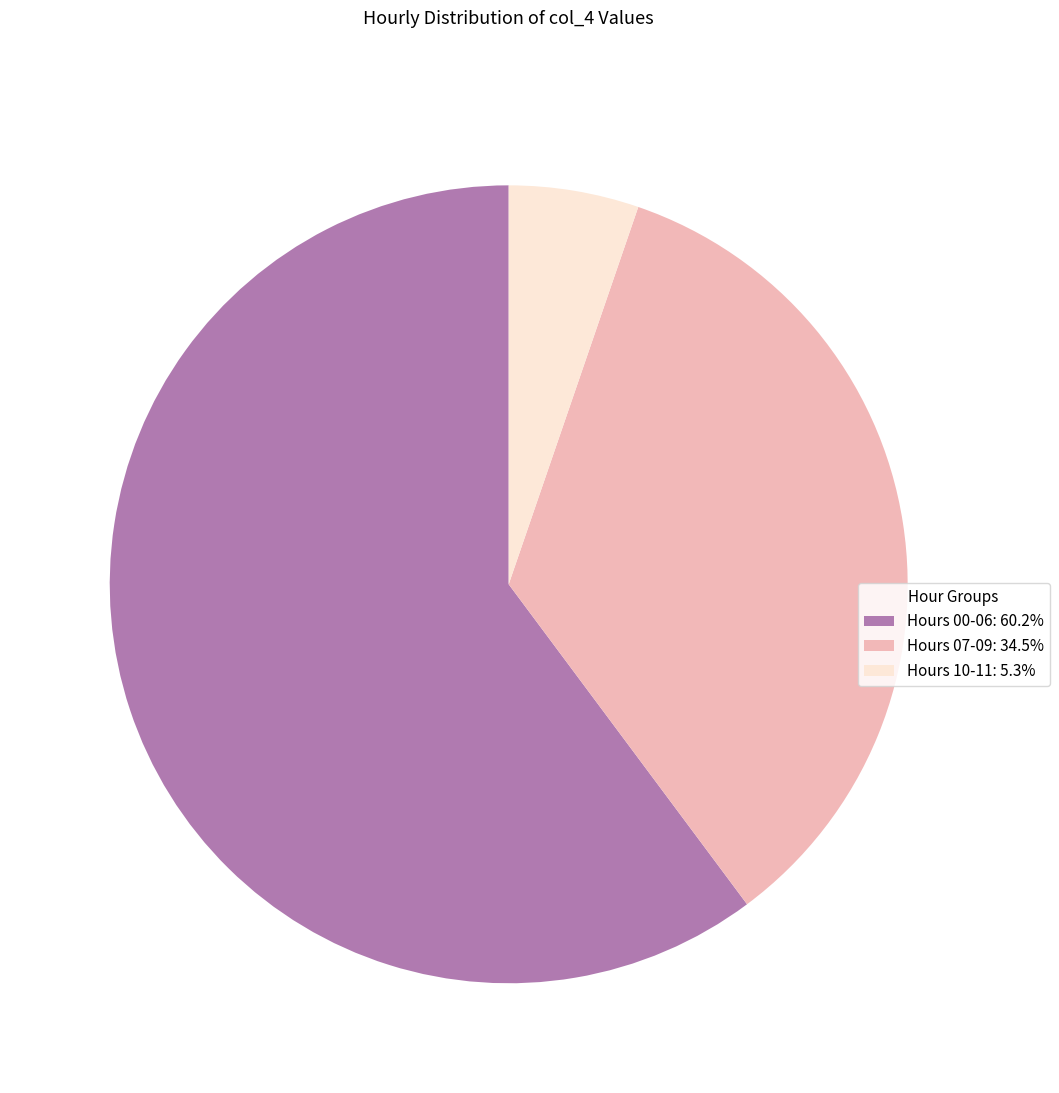

Do Hours 10-11: 5.3% and Hours 07-09: 34.5% together represent more than half of the pie?

No